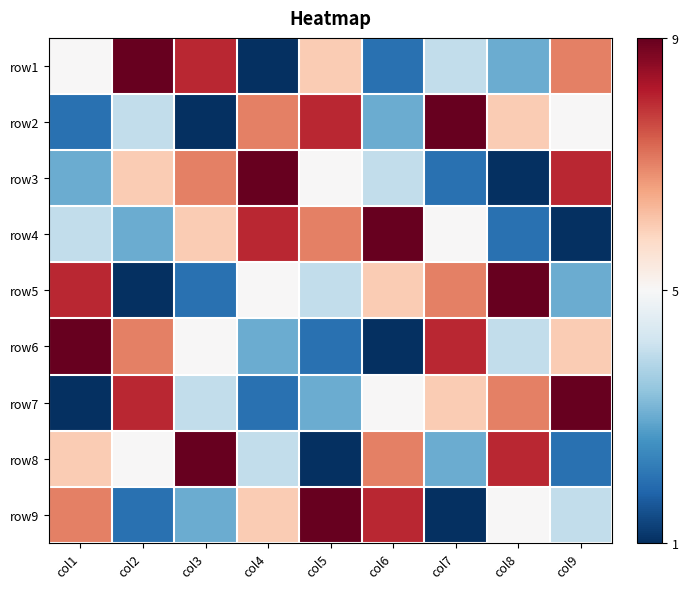

What is the total value across all series at col8?

45